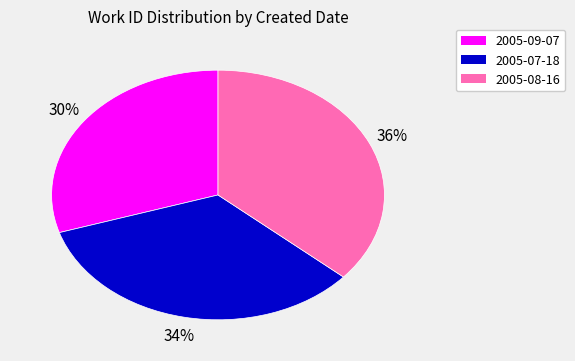

To the nearest percent, what percentage of the pie is 2005-07-18?

34%